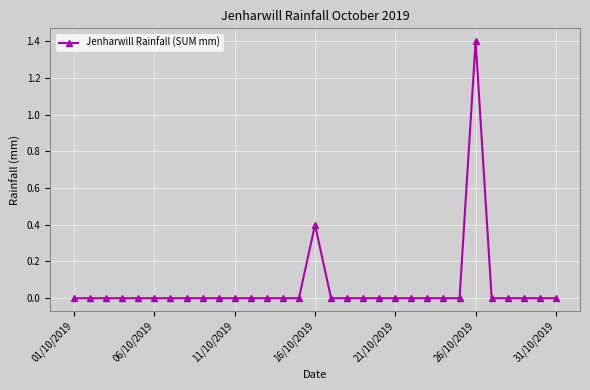

What is the greatest value displayed?

1.4